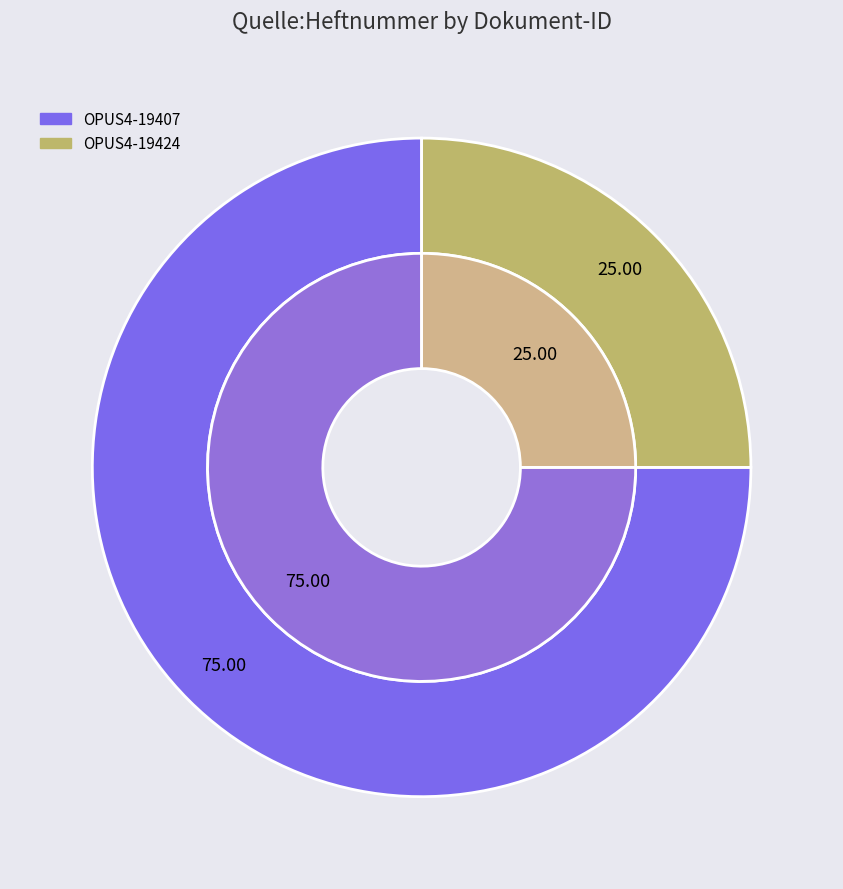

Is it true that OPUS4-19407 is 64% of the pie?

False